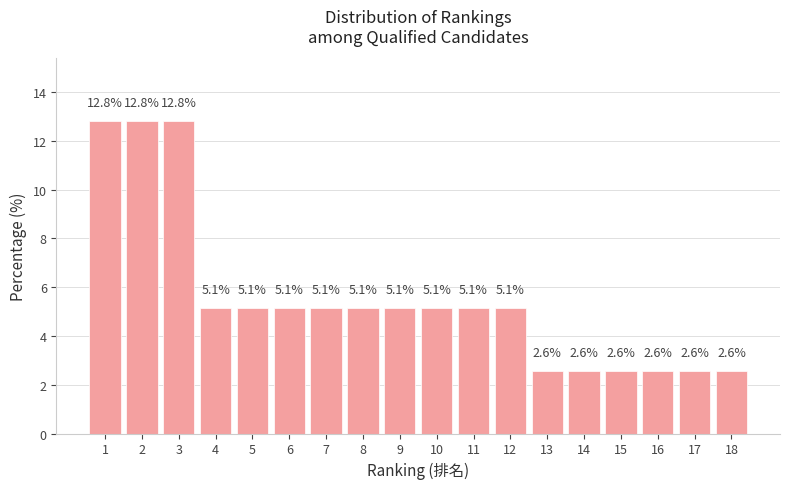

How tall is the bar that spans 15.5 to 16.5 on the x-axis?

2.6